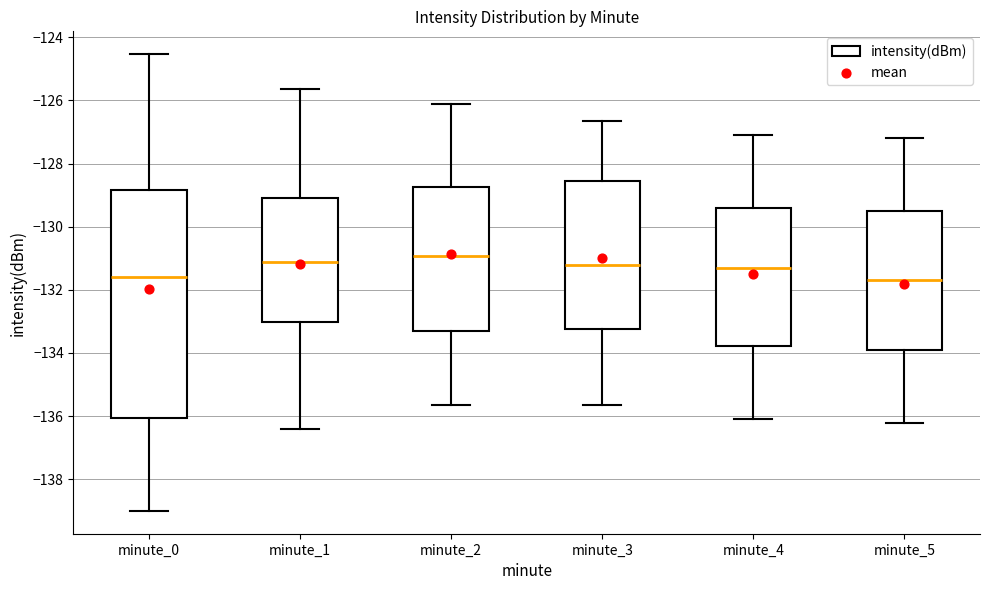

Reading left to right, read every box against the y-axis: the position of its median line, the range the box covers, and the ends of its whiskers. The values are not printed on the chart, so give them approximately, as read against the axis.

minute_0: median -131.6, box -136.0 to -128.8, whiskers -139.0 to -124.6
minute_1: median -131.2, box -133.0 to -129.0, whiskers -136.4 to -125.6
minute_2: median -131.0, box -133.2 to -128.8, whiskers -135.6 to -126.2
minute_3: median -131.2, box -133.2 to -128.6, whiskers -135.6 to -126.6
minute_4: median -131.4, box -133.8 to -129.4, whiskers -136.0 to -127.0
minute_5: median -131.8, box -133.8 to -129.6, whiskers -136.2 to -127.2